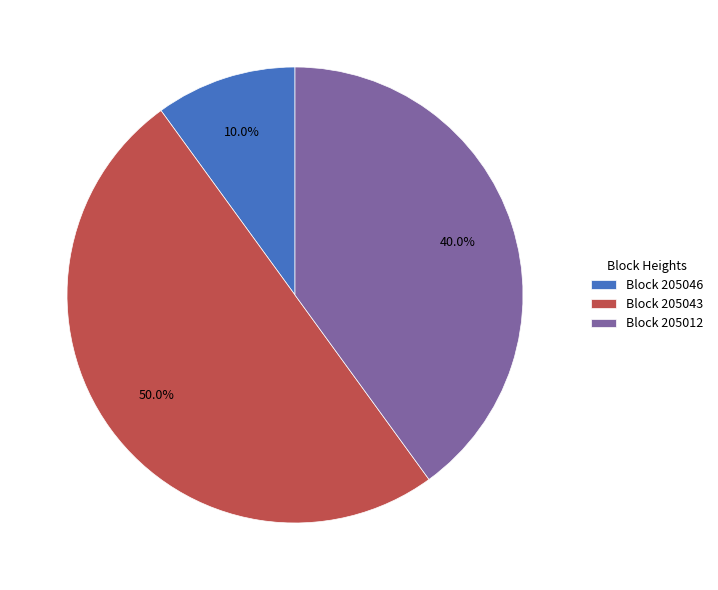

How many segments does this pie chart have?

3